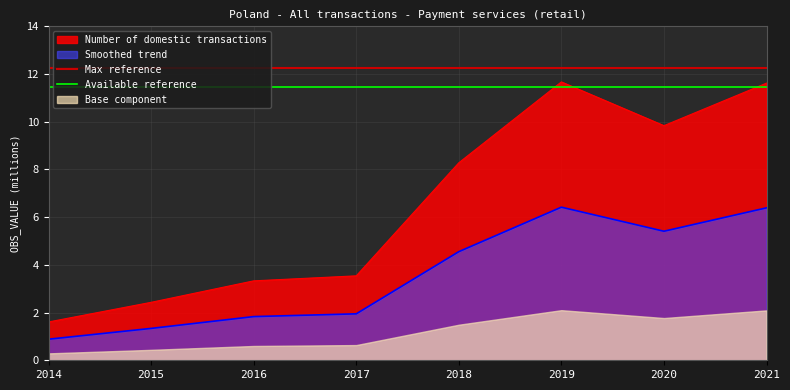

True or false: Smoothed trend and Number of domestic transactions intersect in this chart.

False